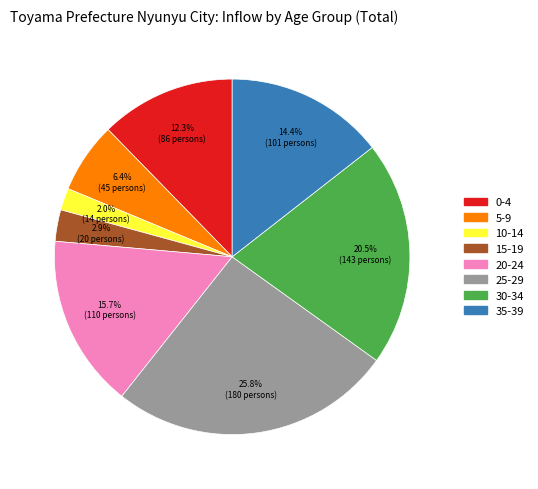

How many slices are in this pie chart?

8